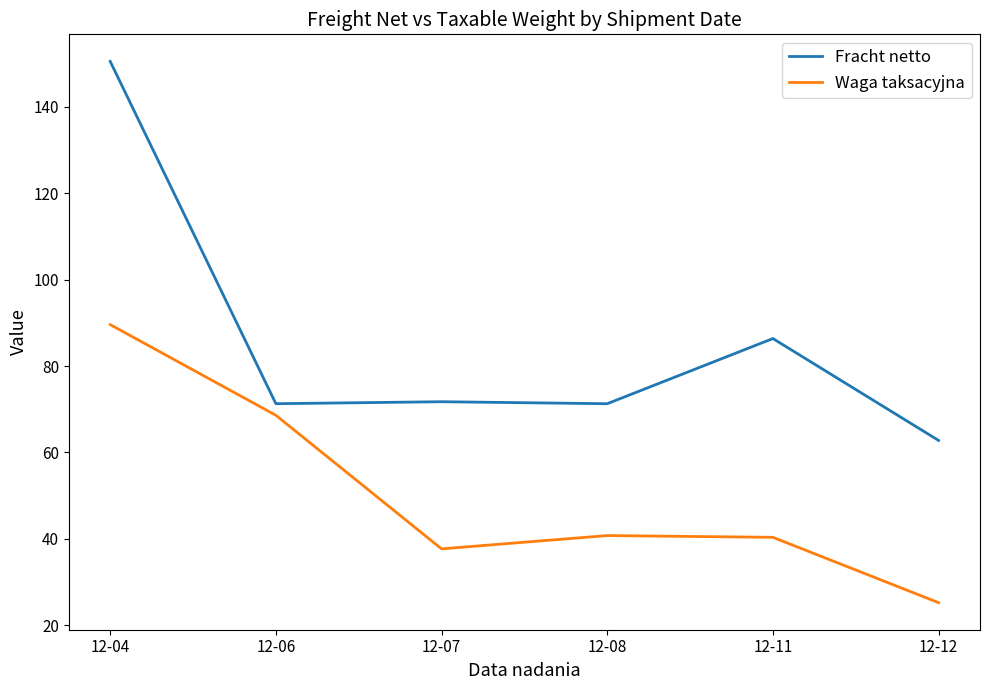

What is the approximate value of Fracht netto at 12-12?

62.8